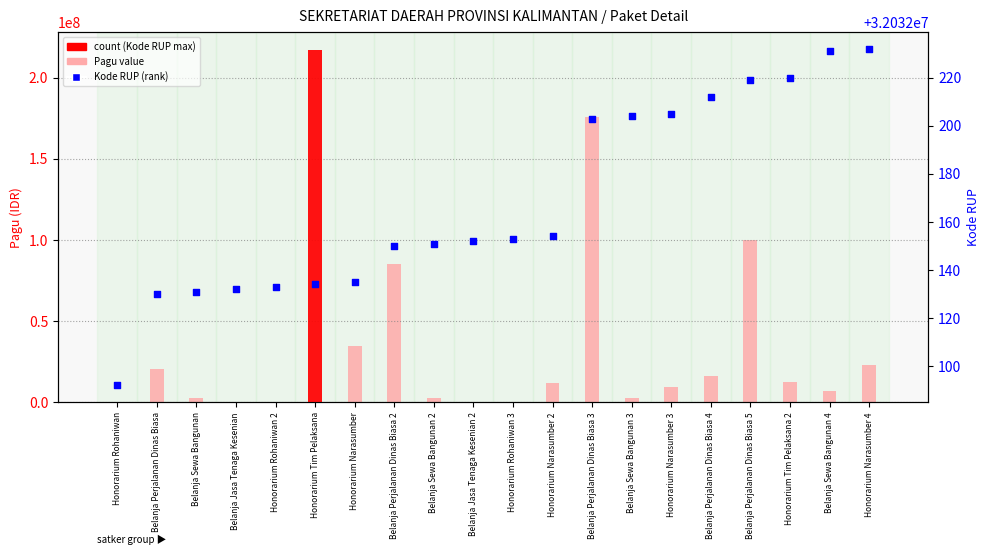

Which series contains the highest Y value?

Pagu